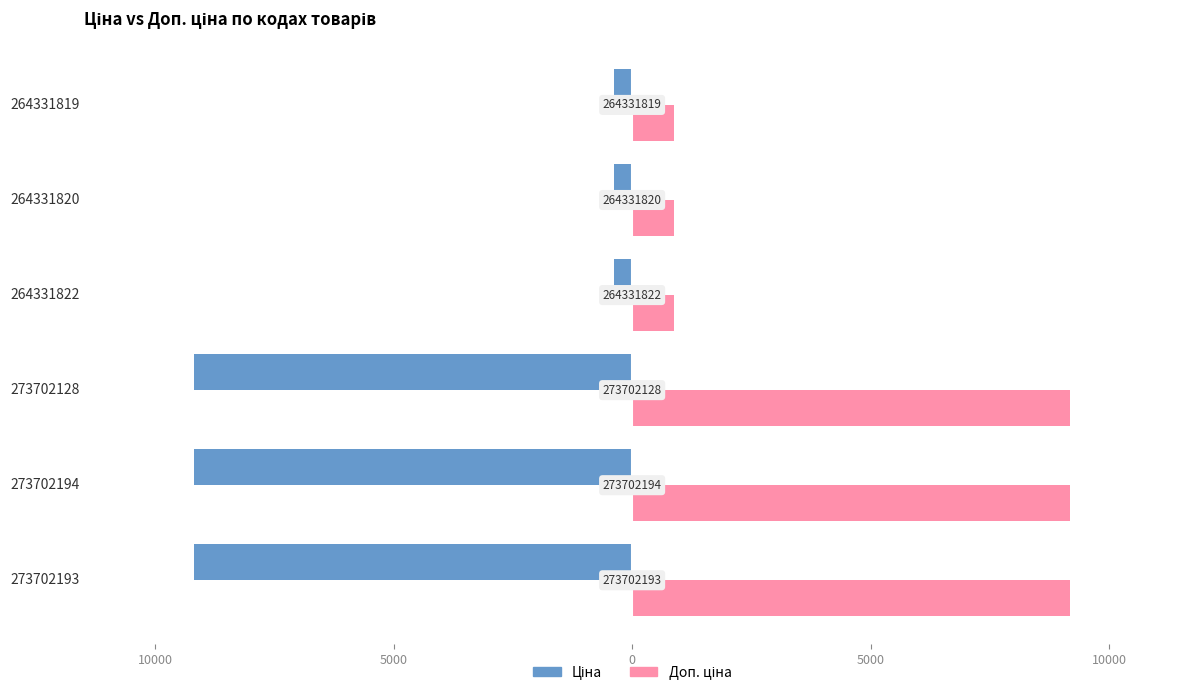

Reading left to right, what are all the values shown in this chart?

Ціна: -9185.9	-9185.9	-9185.9	-371.4	-371.4	-371.4
Доп. ціна: 9185.9	9185.9	9185.9	883.0	883.0	883.0